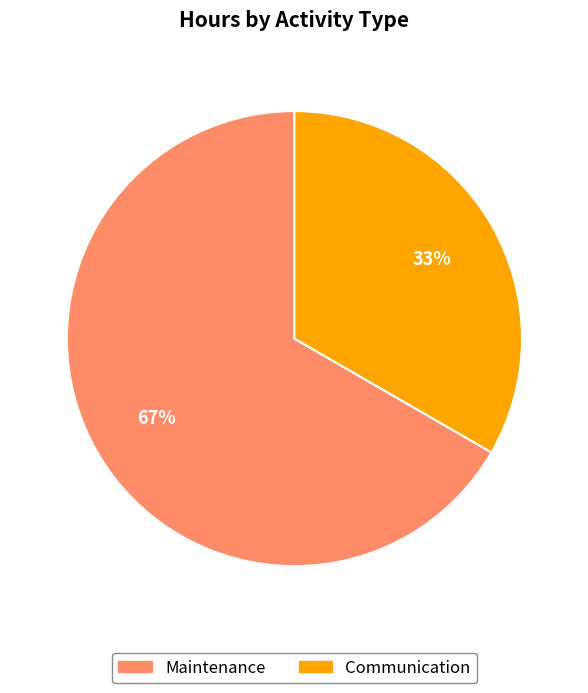

Rank the categories by value from lowest to highest.

Communication, Maintenance